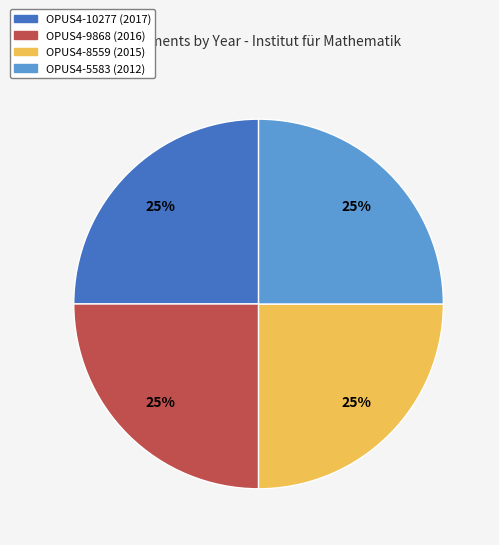

What percentage is the OPUS4-8559 (2015) slice, to the nearest percent?

25%